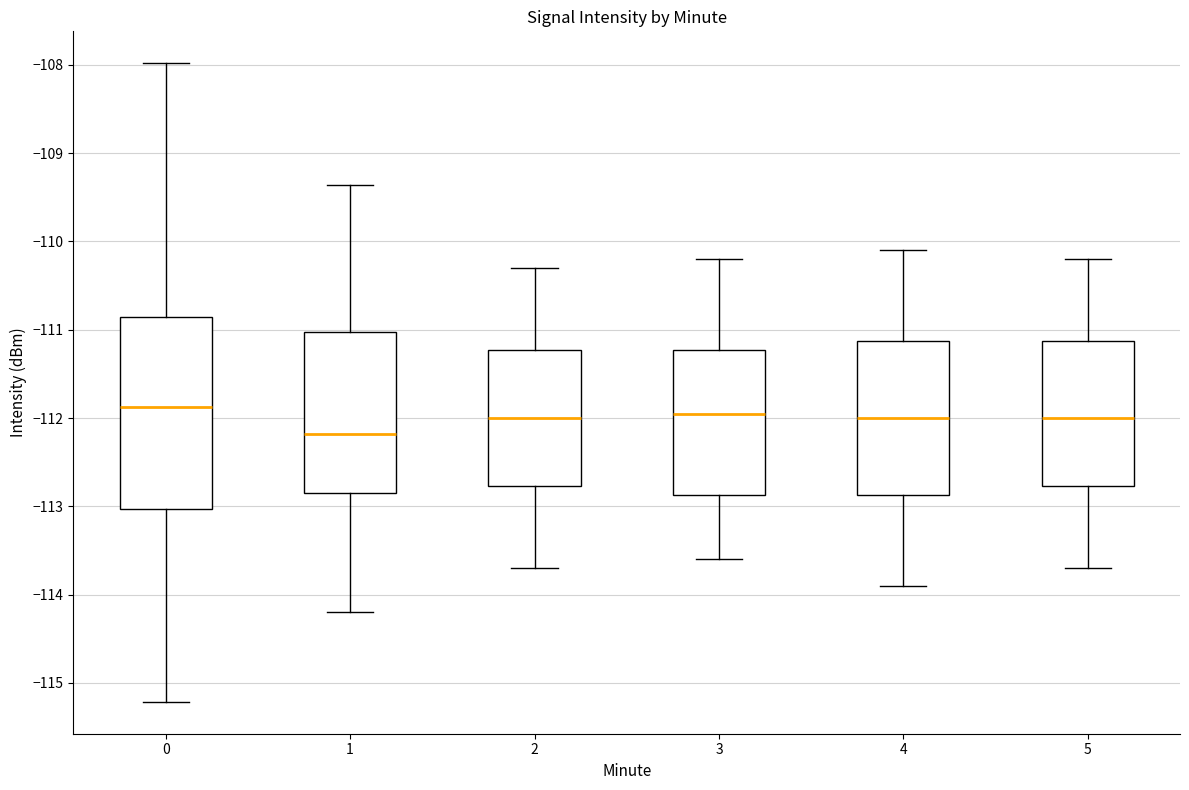

Which box is the tallest, from its lower edge to its upper edge?

0